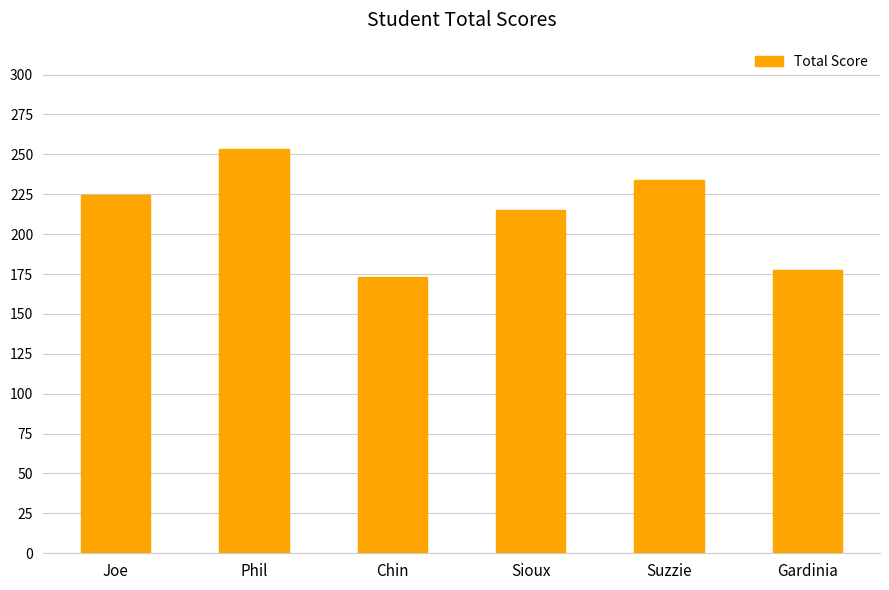

At which label is the value closest to 213?

Sioux